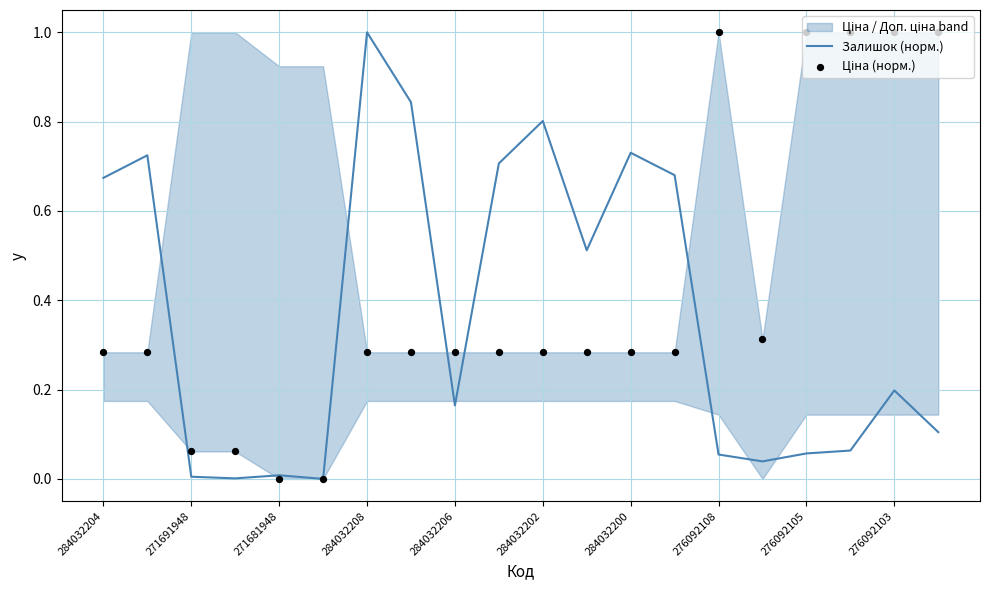

The value of Залишок (норм.) at 276092103 is 0.0. True or false?

False